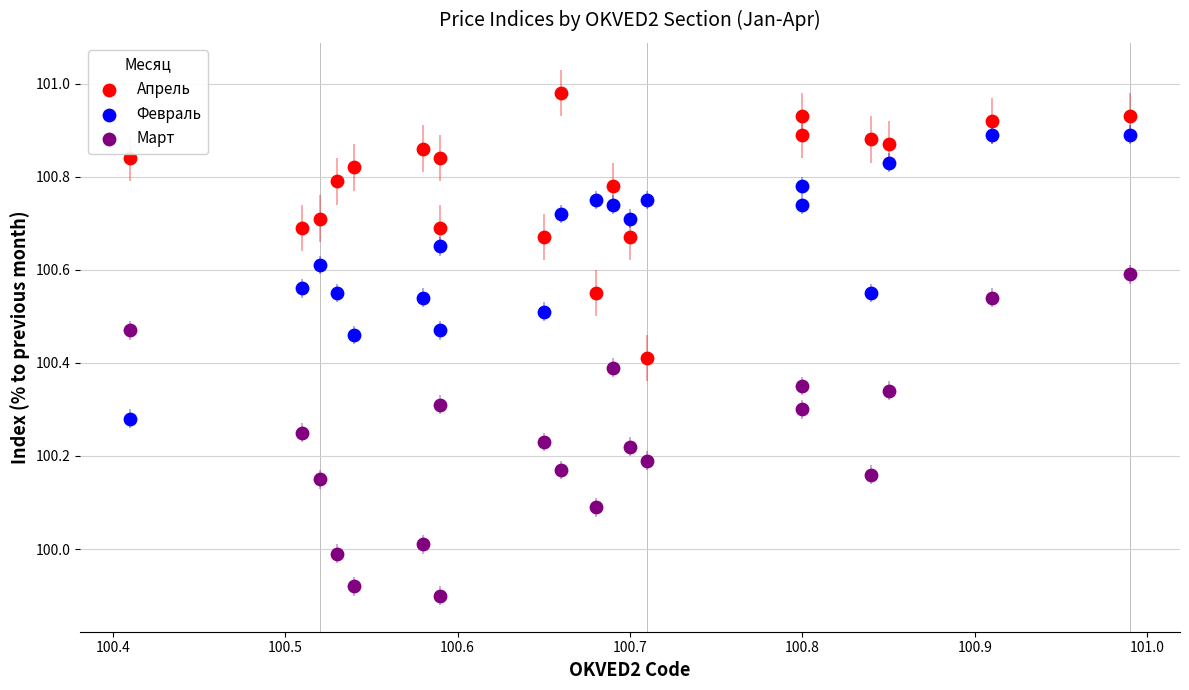

Across all data points, what is the range of Y values (max minus min)?

1.1